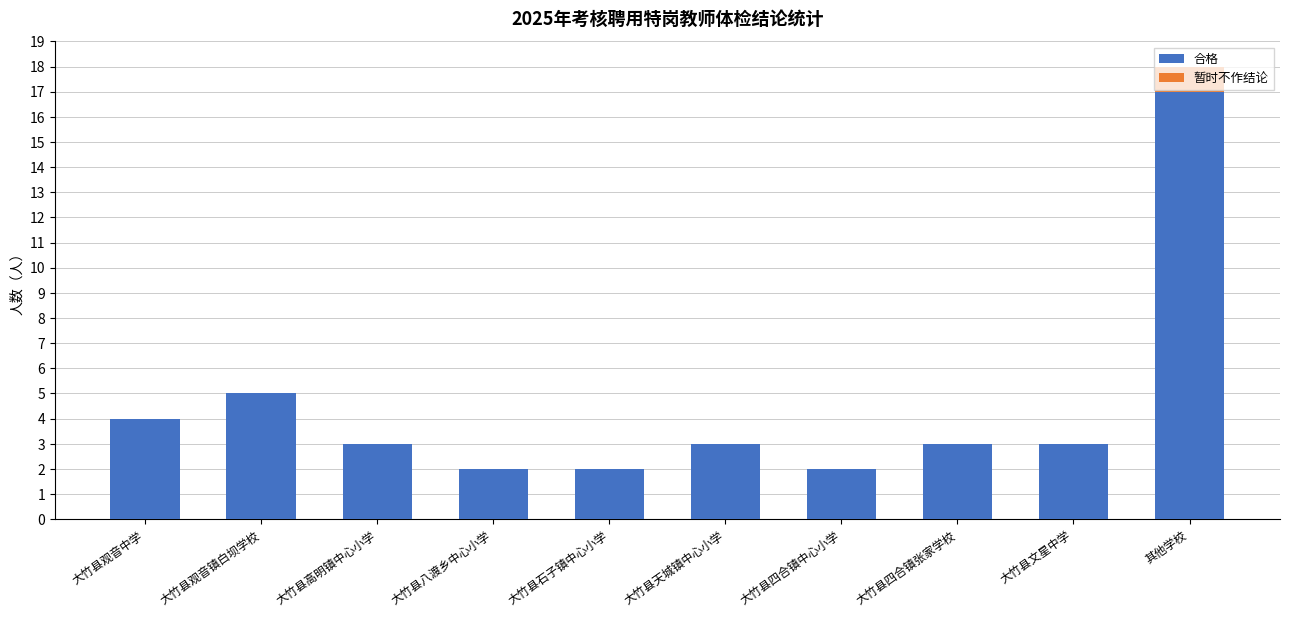

What is the sum of all 合格 values?

44